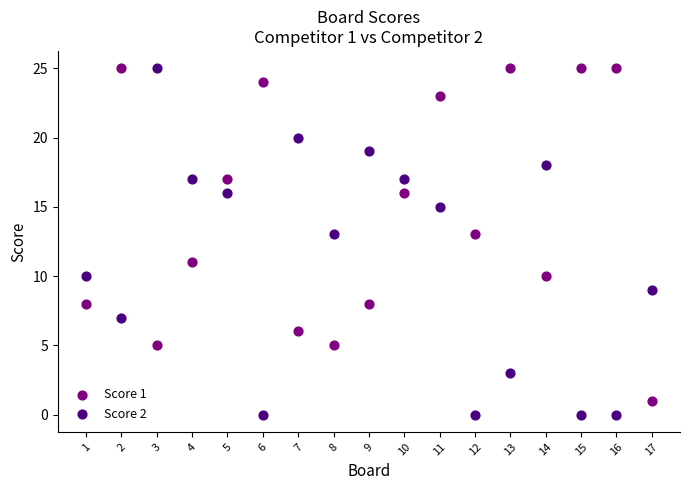

Across all data points, what is the range of Y values (max minus min)?

25